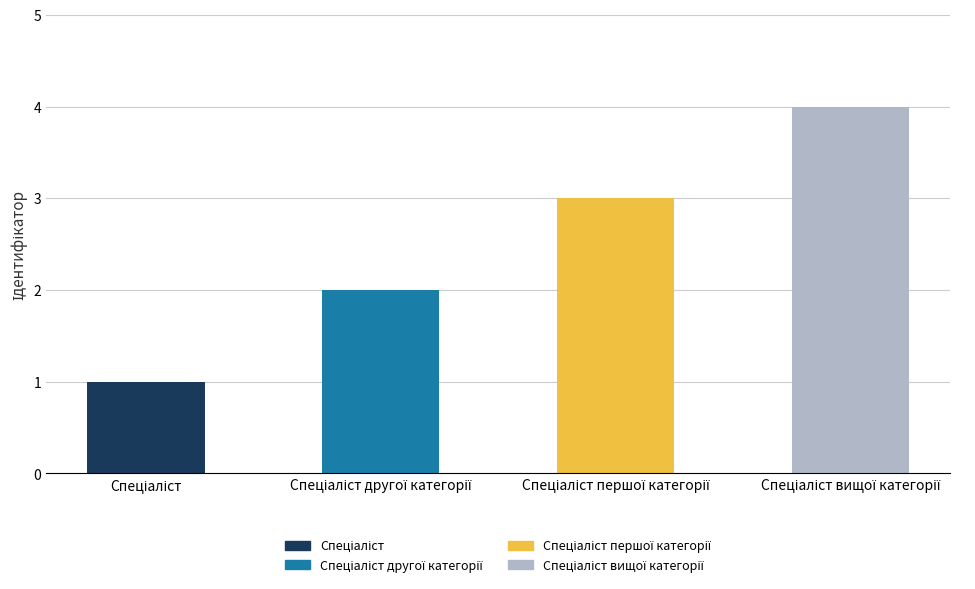

What position from the right is Спеціаліст вищої категорії?

1